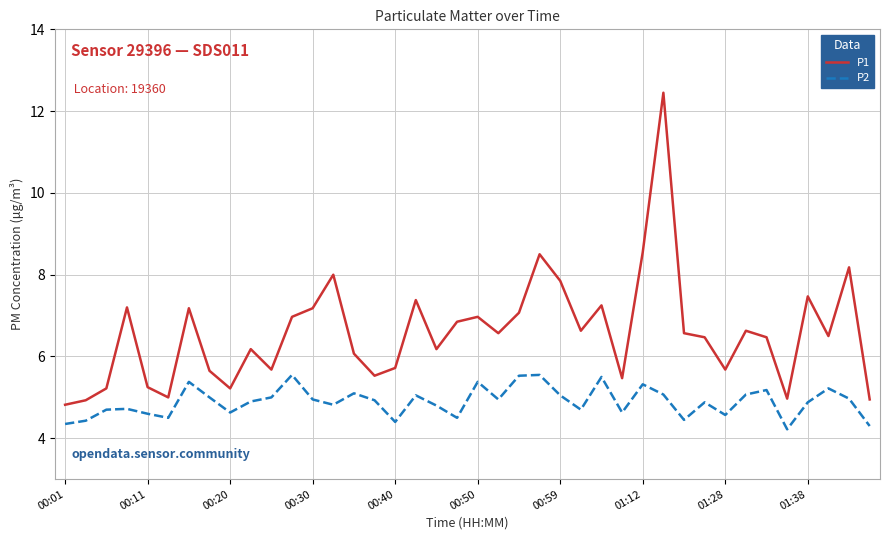

What is the average value of the P2 series?

4.9